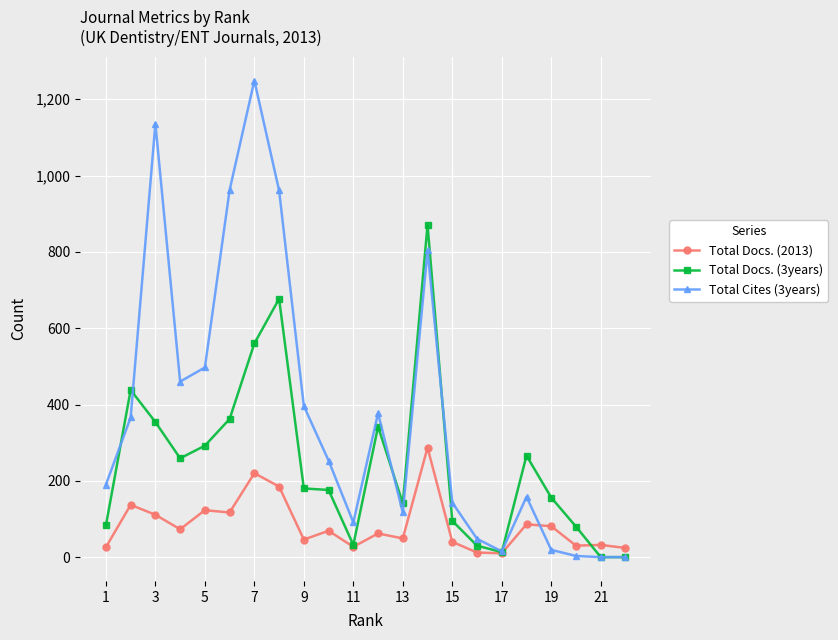

Rank the series by their maximum value, from highest to lowest.

Total Cites (3years), Total Docs. (3years), Total Docs. (2013)